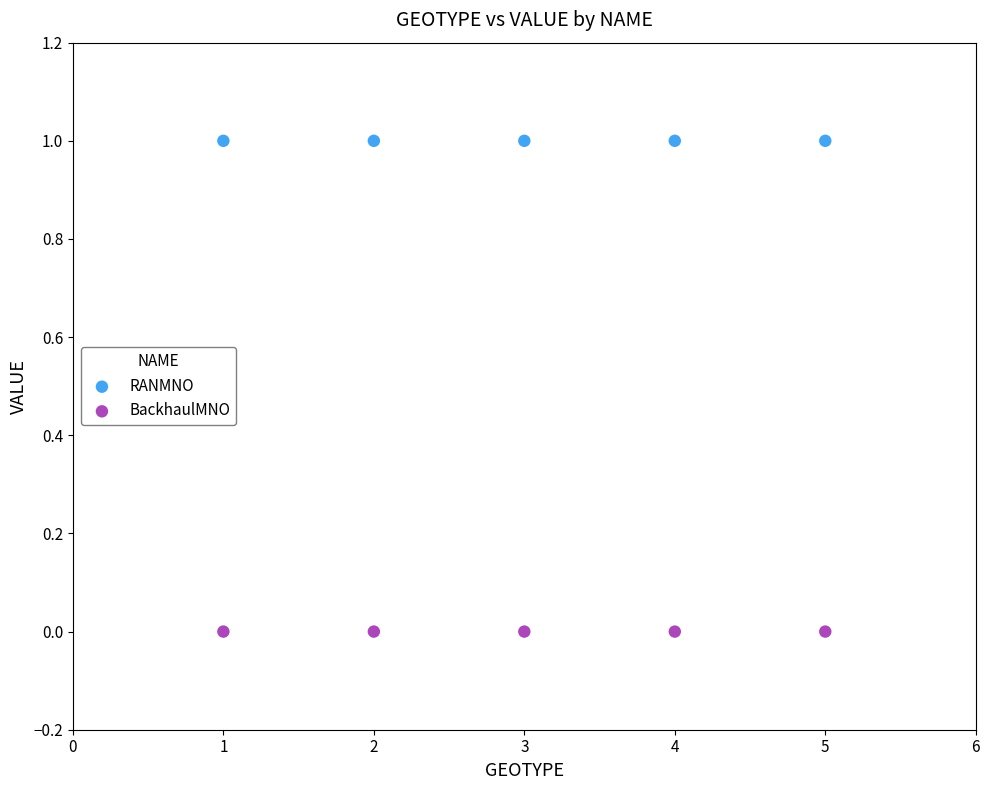

Across all data points, what is the average X value?

3